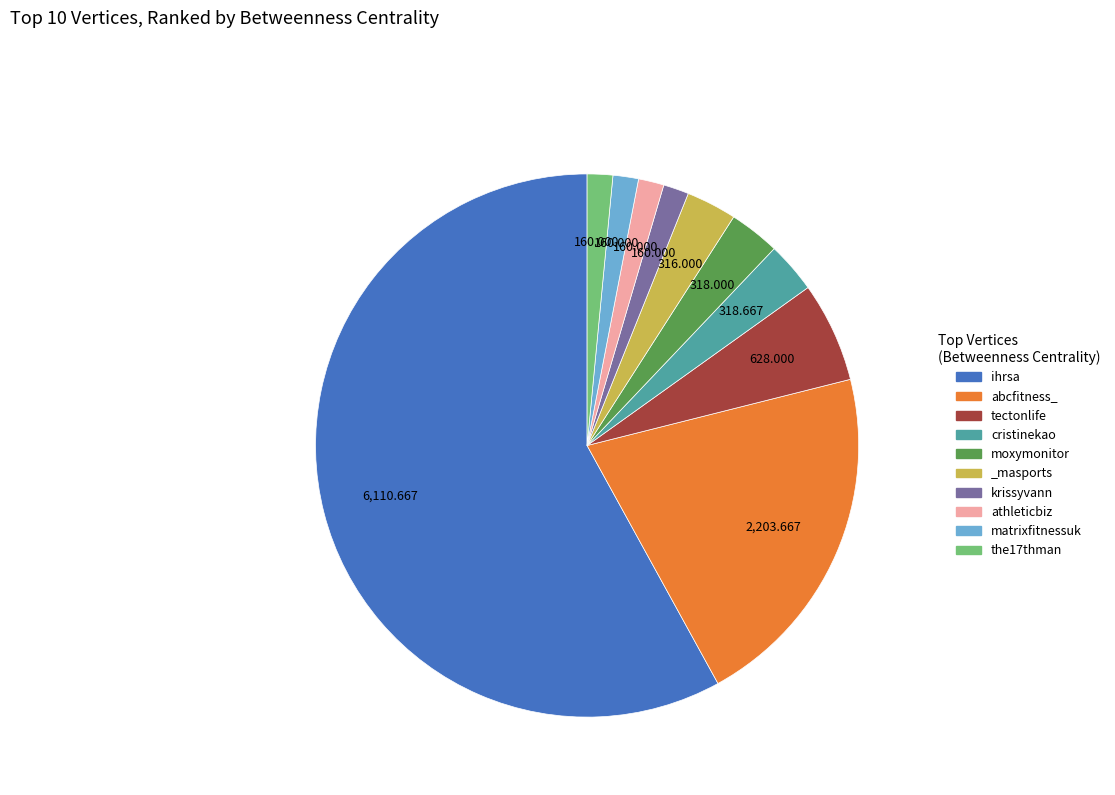

How many slices are in this pie chart?

10